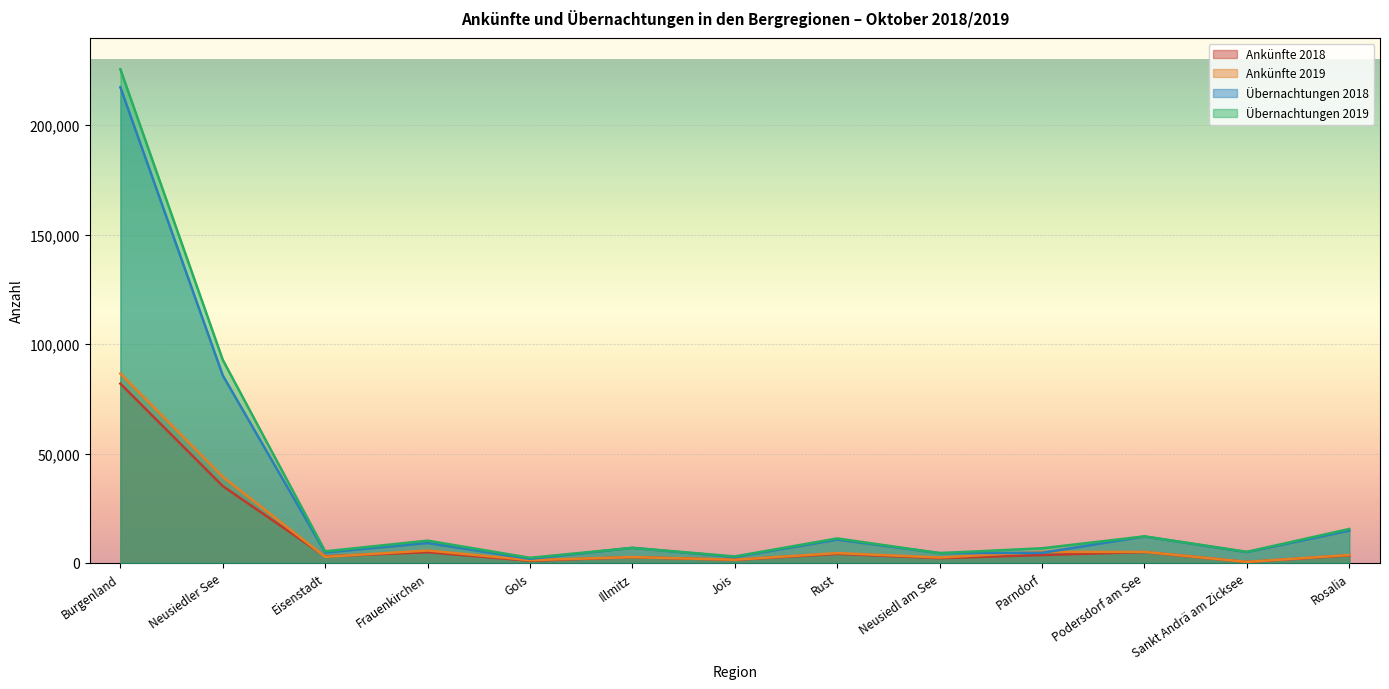

True or false: Übernachtungen 2018 and Ankünfte 2019 intersect in this chart.

True